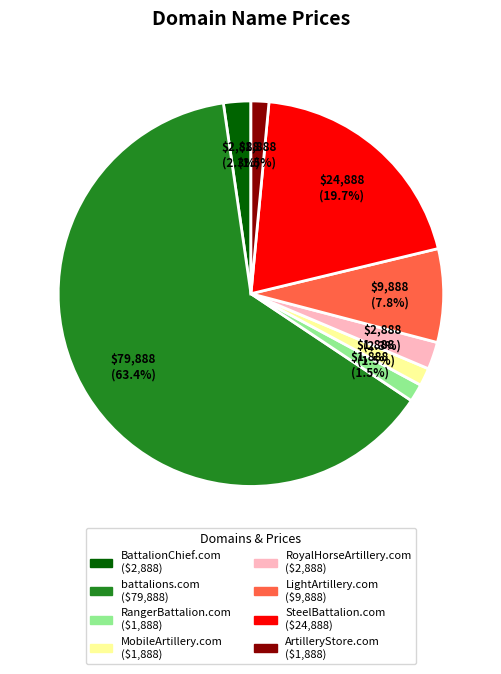

How many segments does this pie chart have?

8